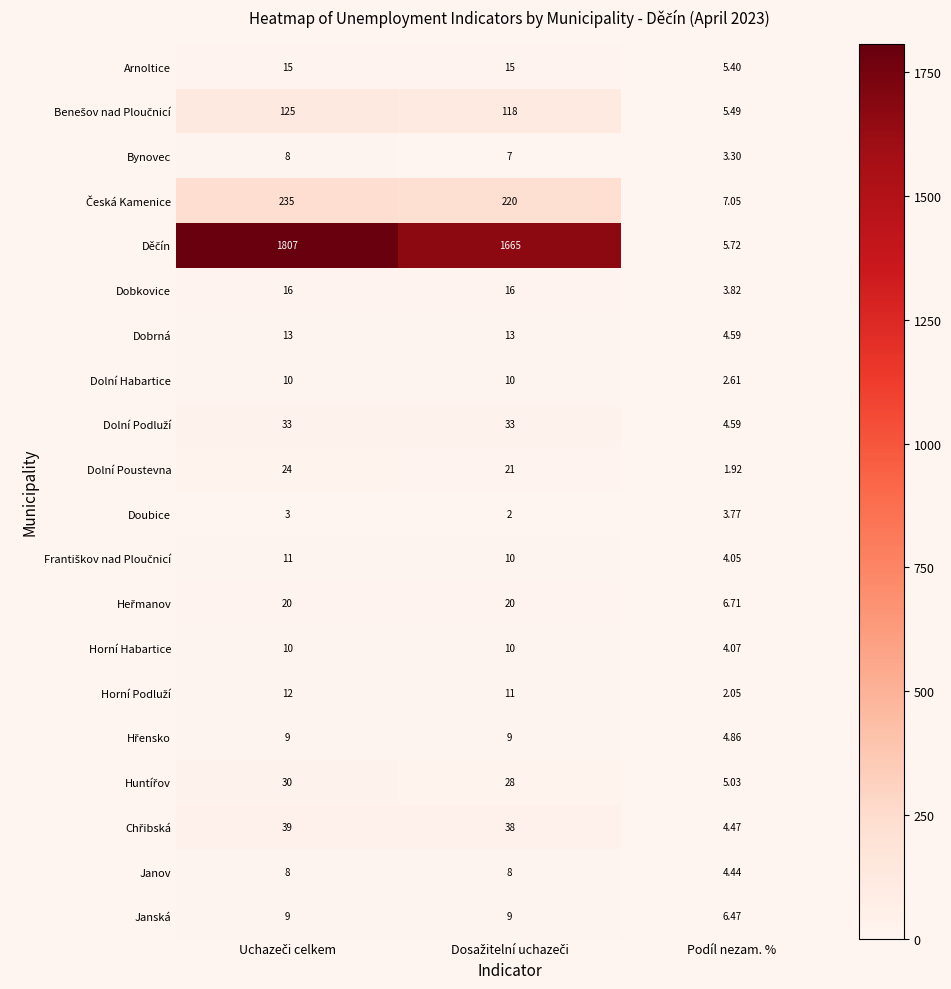

At which label is Dobkovice closest to 9?

Podíl nezam. %